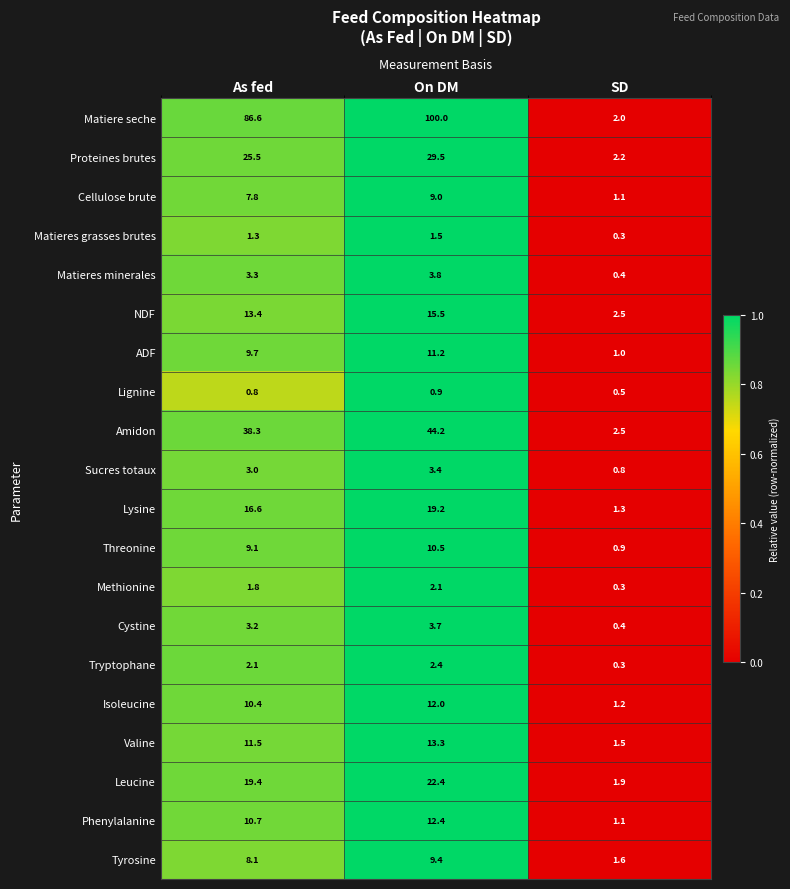

What is the total value across all series at On DM?

326.4